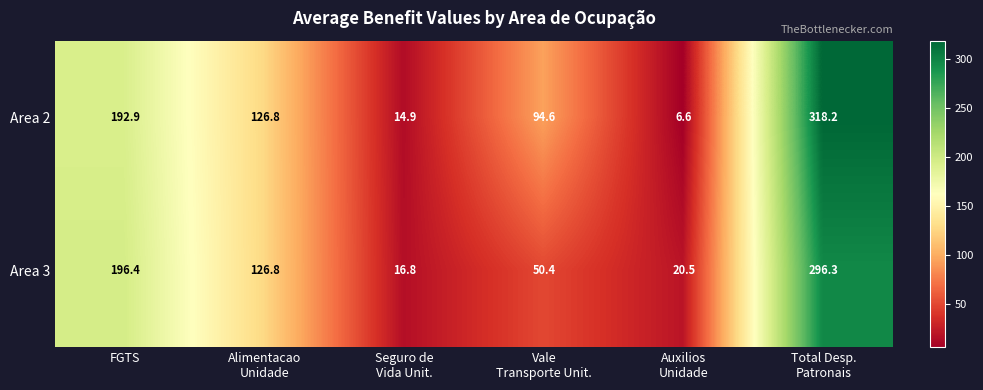

What is the average value of the Area 3 series?

117.9